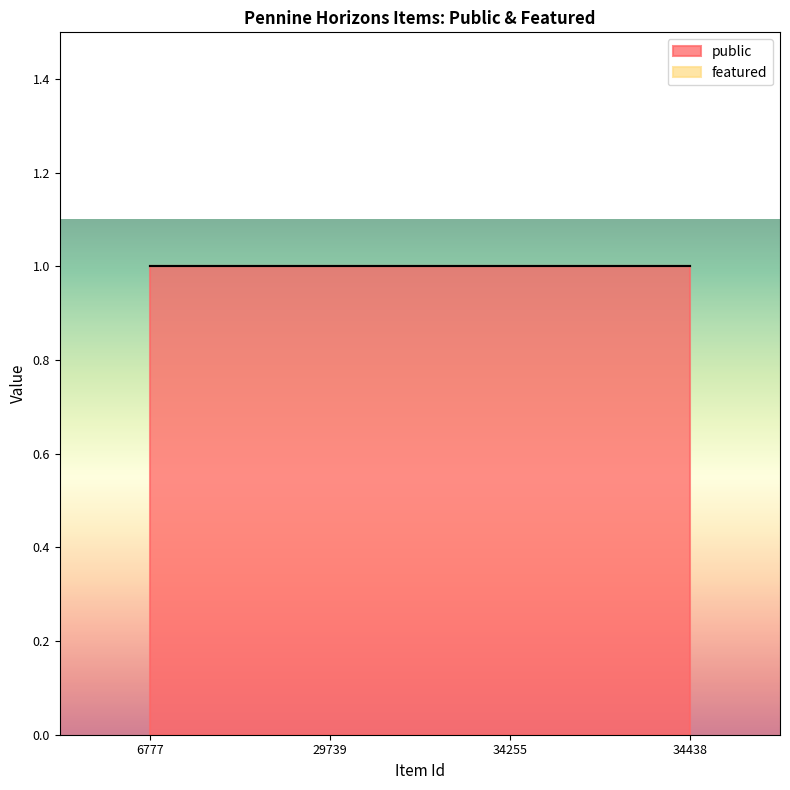

True or false: featured and public cross at least once.

False